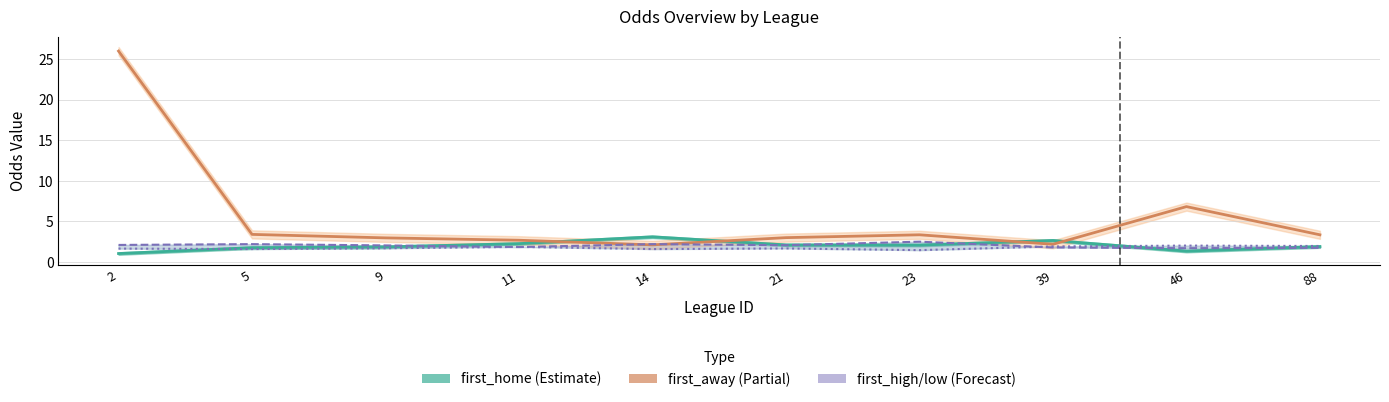

Where is first_home (Estimate) nearest to the value 2?

23